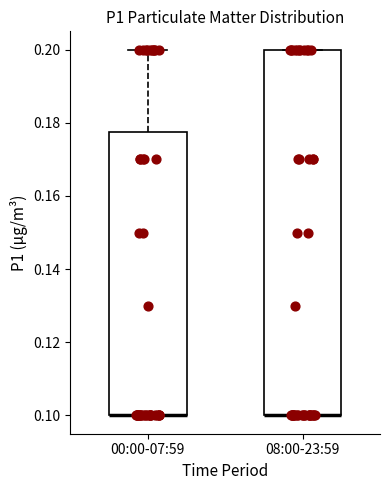

Where does the upper whisker of the box for 00:00-07:59 end on the y-axis? The values are not printed on the chart, so give them approximately, as read against the axis.

0.200